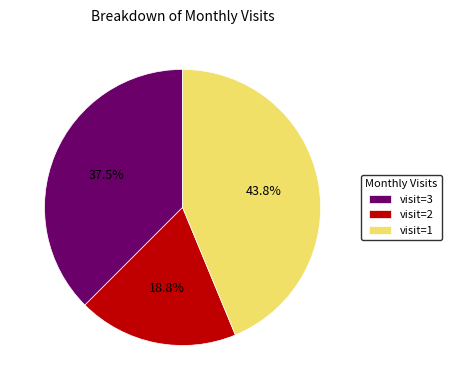

How many segments does this pie chart have?

3